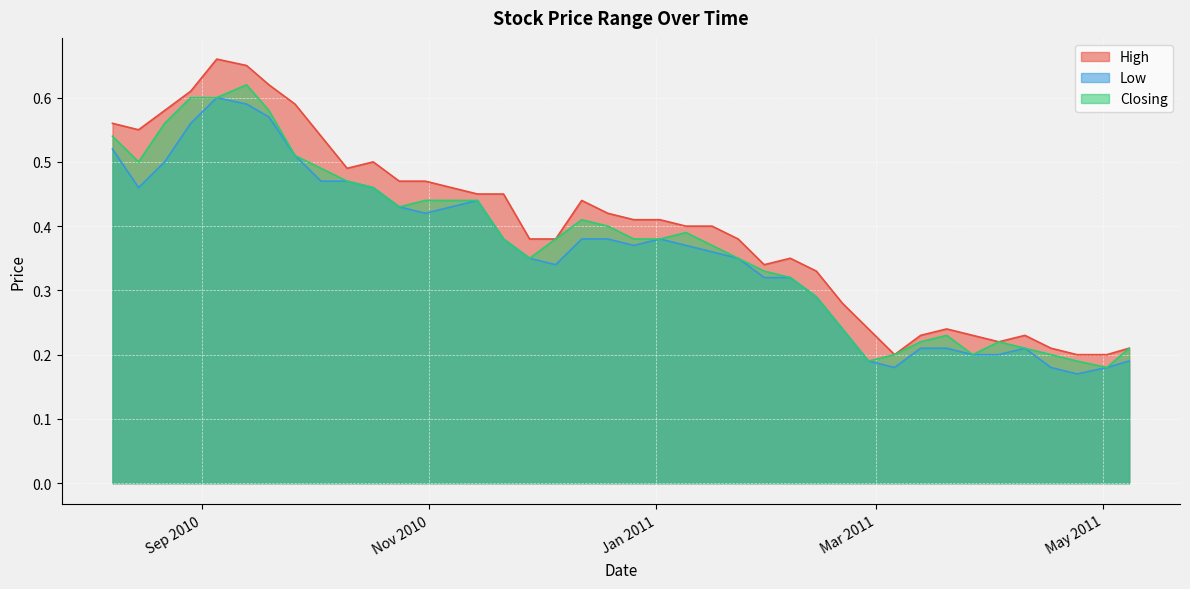

The High series shows 1.0 at 19/09/2010. True or false?

False